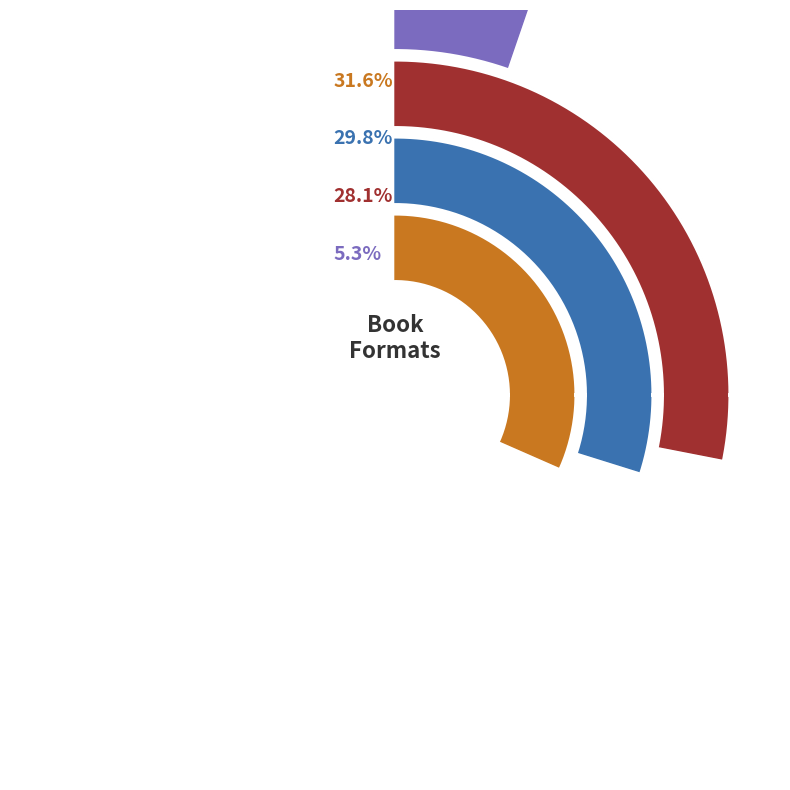

What percentage is the Paper Over Board slice, to the nearest percent?

5%